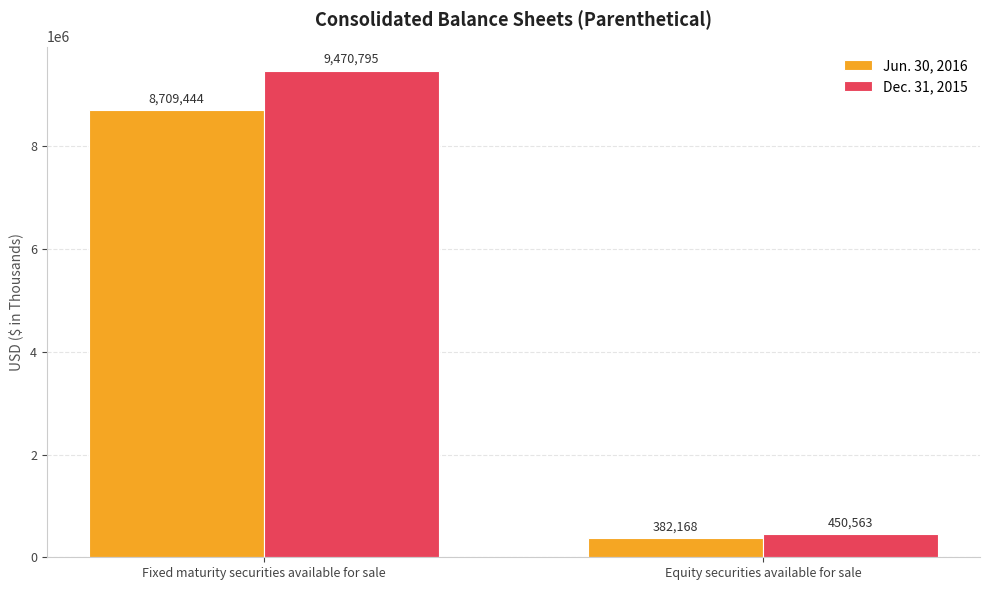

At Equity securities available for sale, list the series in order from smallest to largest.

Jun. 30, 2016, Dec. 31, 2015